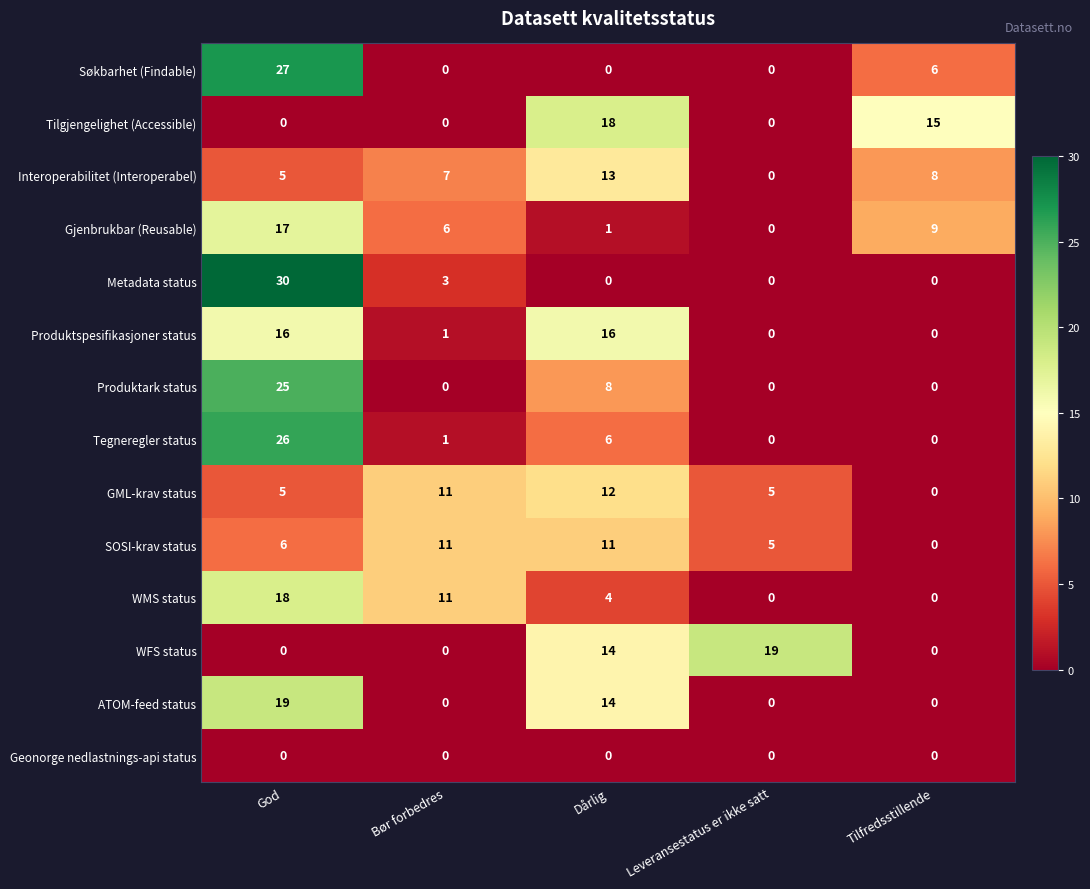

At which label is WMS status closest to 9?

Bør forbedres